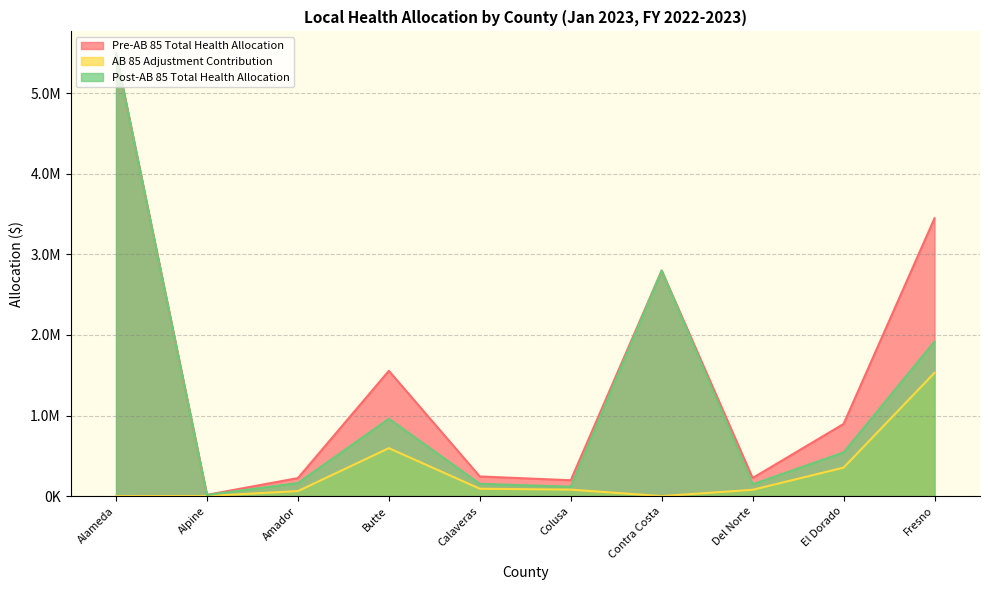

Reading left to right, transcribe all the data shown in this chart.

Pre-AB 85 Total Health Allocation: Alameda=5494359.0	Alpine=15657.8	Amador=223728.8	Butte=1555091.8	Calaveras=243856.9	Colusa=196582.1	Contra Costa=2799324.9	Del Norte=224633.8	El Dorado=895605.8	Fresno=3449223.4
AB 85 Adjustment Contribution: Alameda=0.0	Alpine=1315.0	Amador=62026.4	Butte=595059.3	Calaveras=91395.9	Colusa=79998.8	Contra Costa=0.0	Del Norte=78135.8	El Dorado=353528.8	Fresno=1530765.3
Post-AB 85 Total Health Allocation: Alameda=5494359.0	Alpine=14342.8	Amador=161702.4	Butte=960032.5	Calaveras=152461.0	Colusa=116583.3	Contra Costa=2799324.9	Del Norte=146498.0	El Dorado=542077.0	Fresno=1918458.0